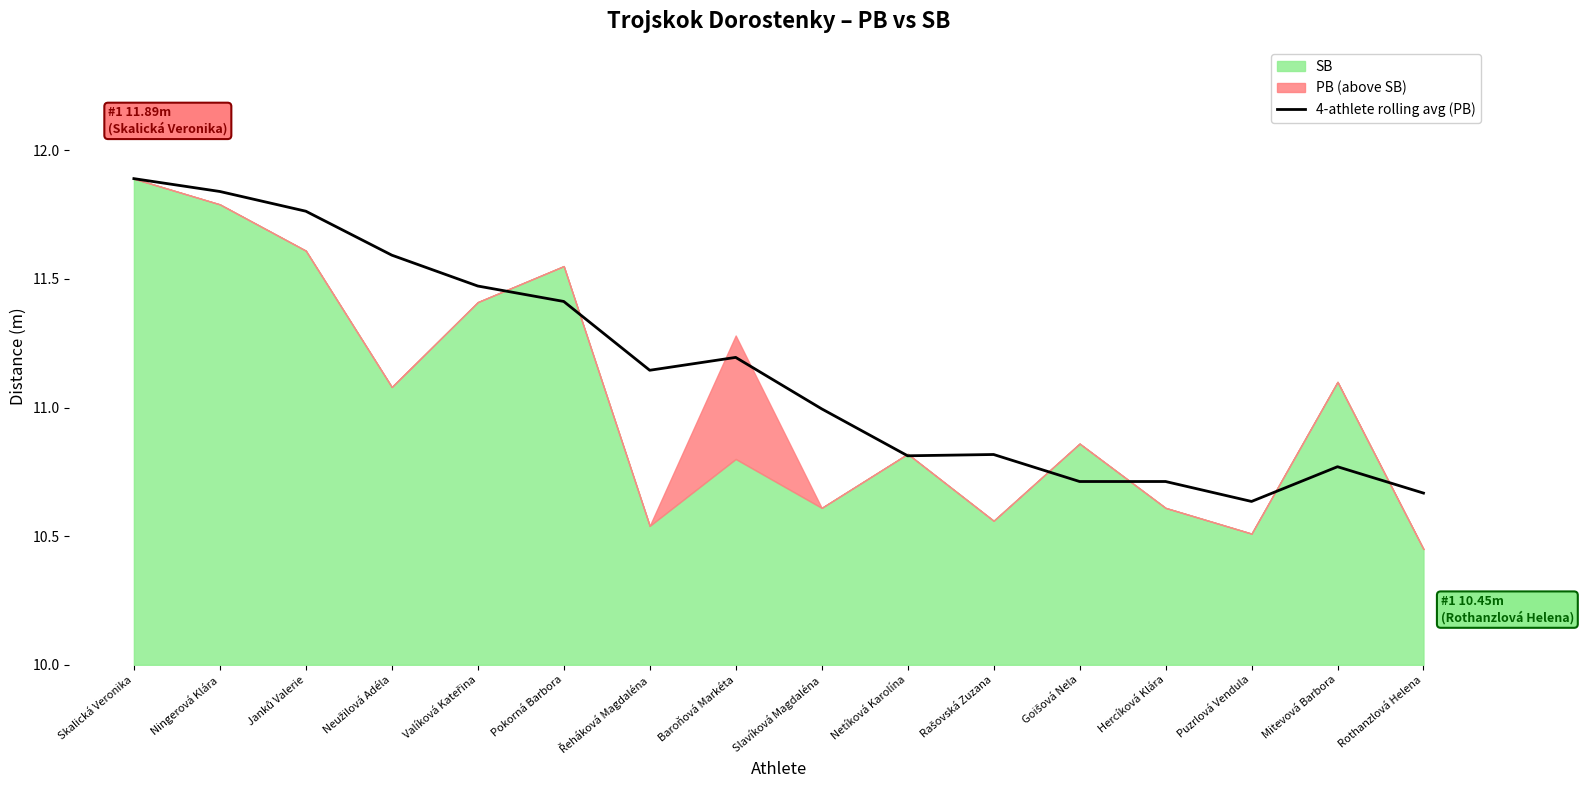

The 4-athlete rolling avg (PB) series shows 10.7 at Hercíková Klára. True or false?

True